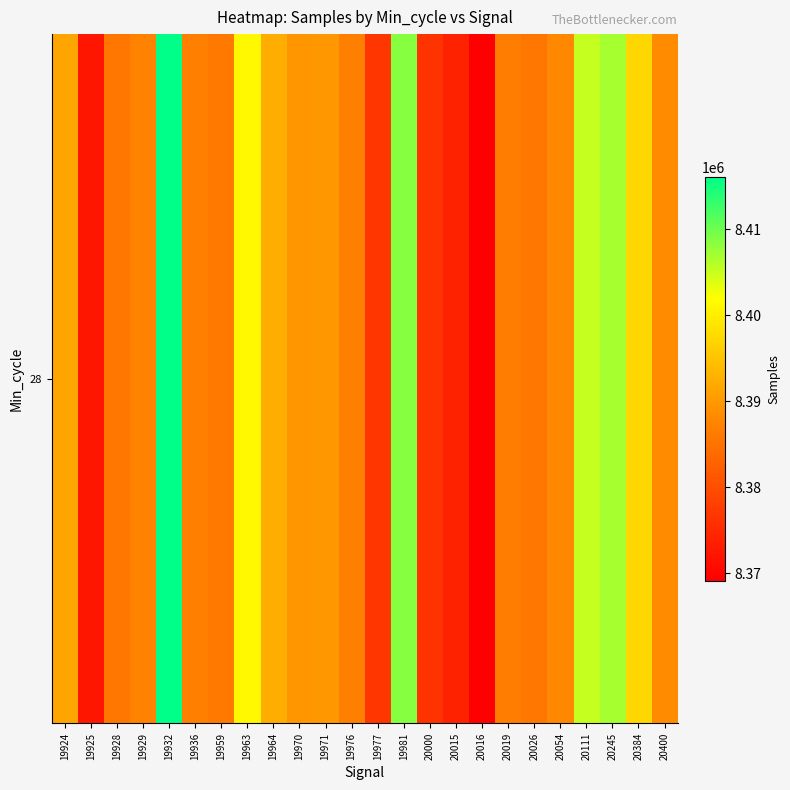

Rank the categories by value from highest to lowest.

19932, 19981, 20245, 20111, 19963, 20384, 19964, 19924, 19971, 19970, 20400, 20054, 19929, 19936, 19976, 20019, 19959, 19928, 20026, 19977, 20000, 20015, 19925, 20016